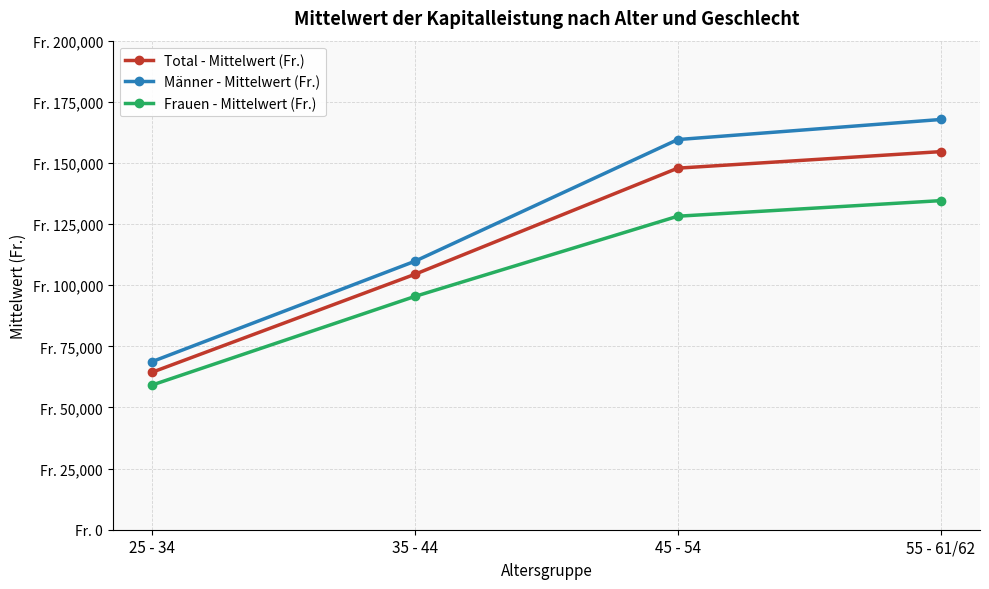

What is the maximum value shown in the chart?

167761.4